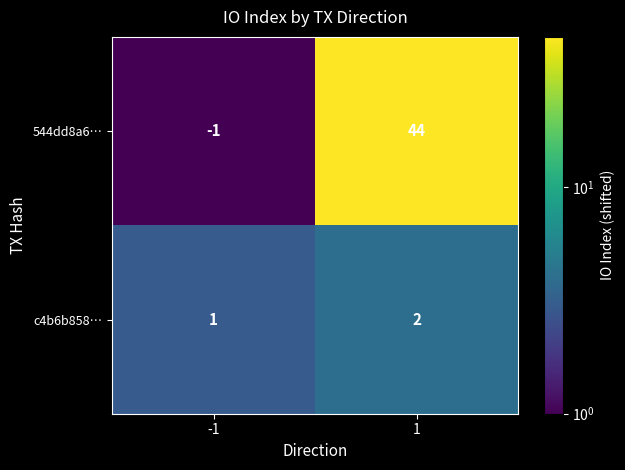

Reading left to right, transcribe all the data shown in this chart.

544dd8a6…: -1=-1	1=44
c4b6b858…: -1=1	1=2